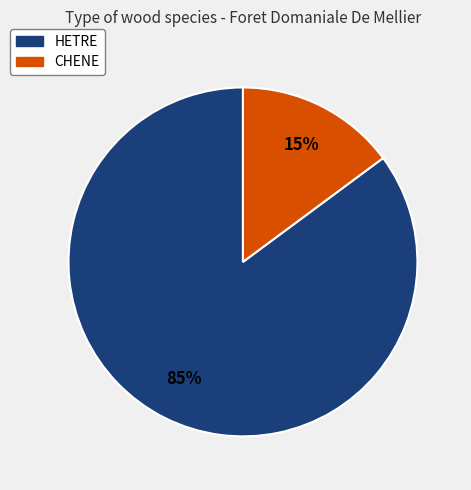

To the nearest percent, what is the difference between the largest and smallest slice percentages?

70%